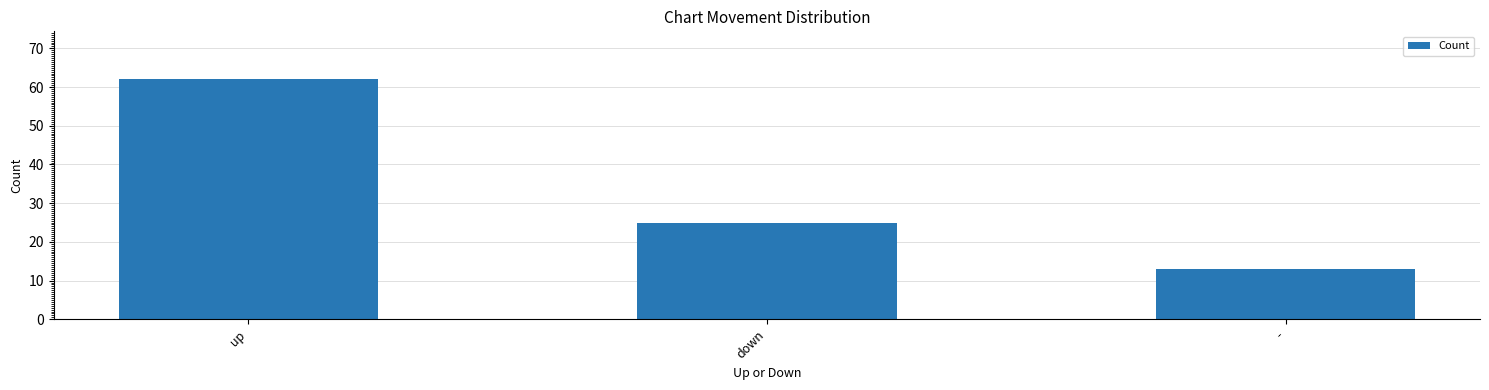

True or false: the data shows 19 at -.

False